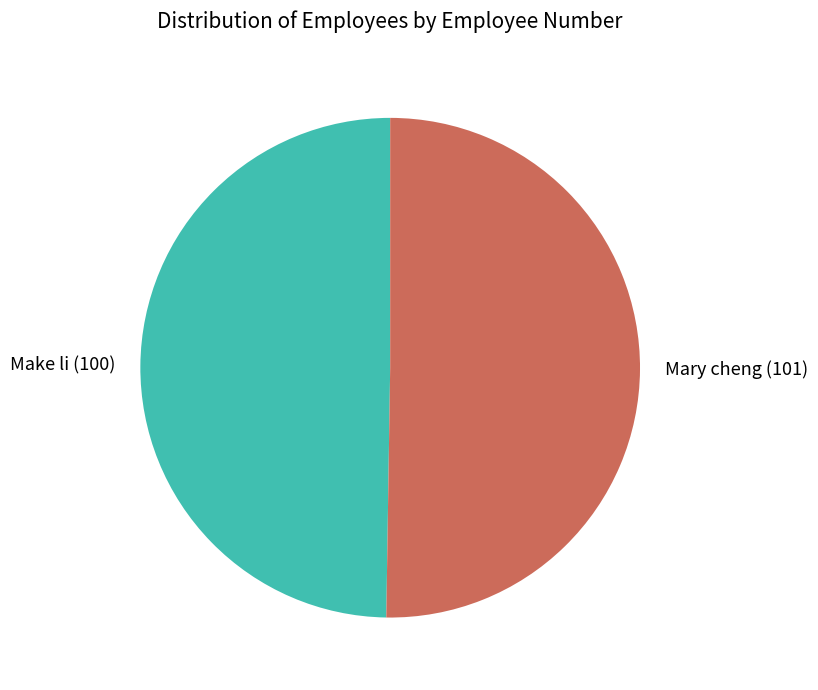

True or false: Make li accounts for 50% of the total.

True